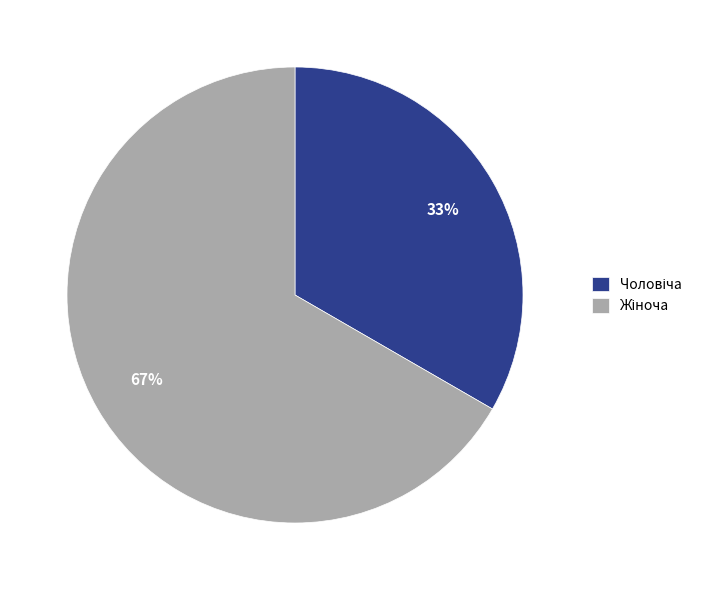

To the nearest percent, what is the average slice percentage?

50%